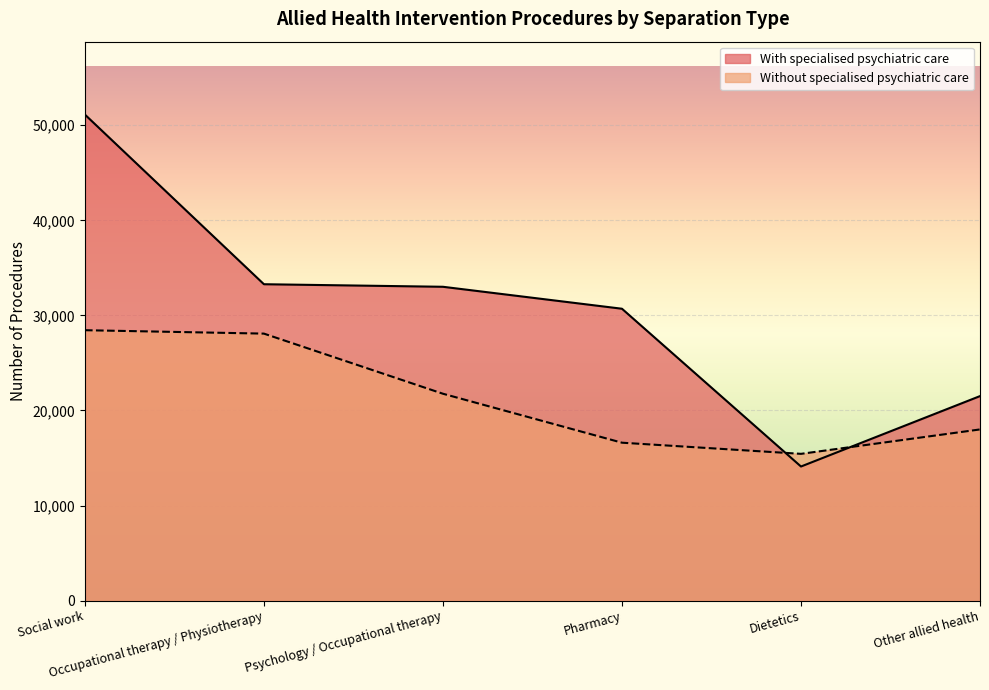

What is the approximate value of With specialised psychiatric care at Other allied health, to the nearest 10?

21510